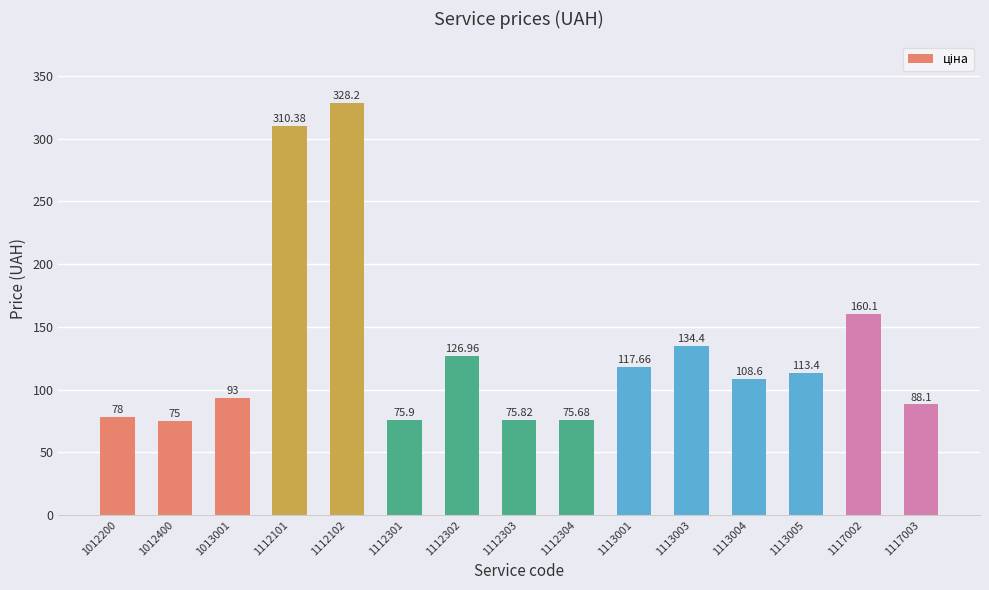

Which label corresponds to the smallest value in the chart?

1012400